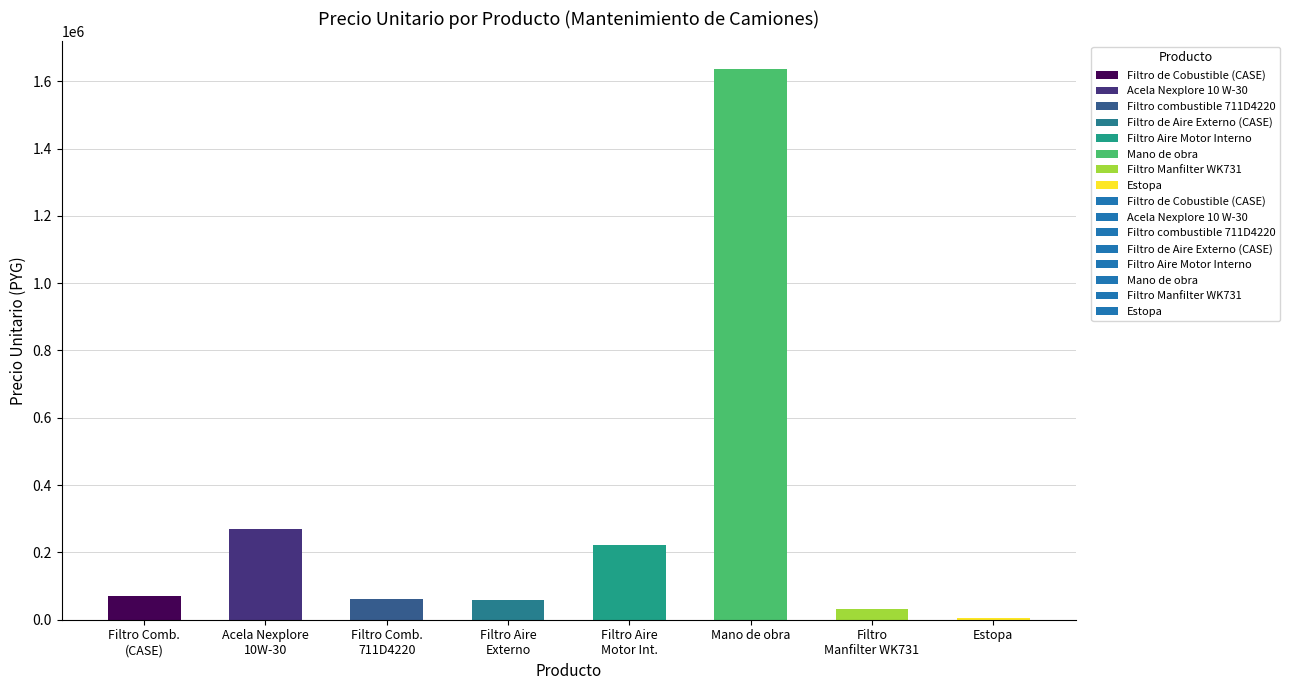

What is the sum of all values?

2352779